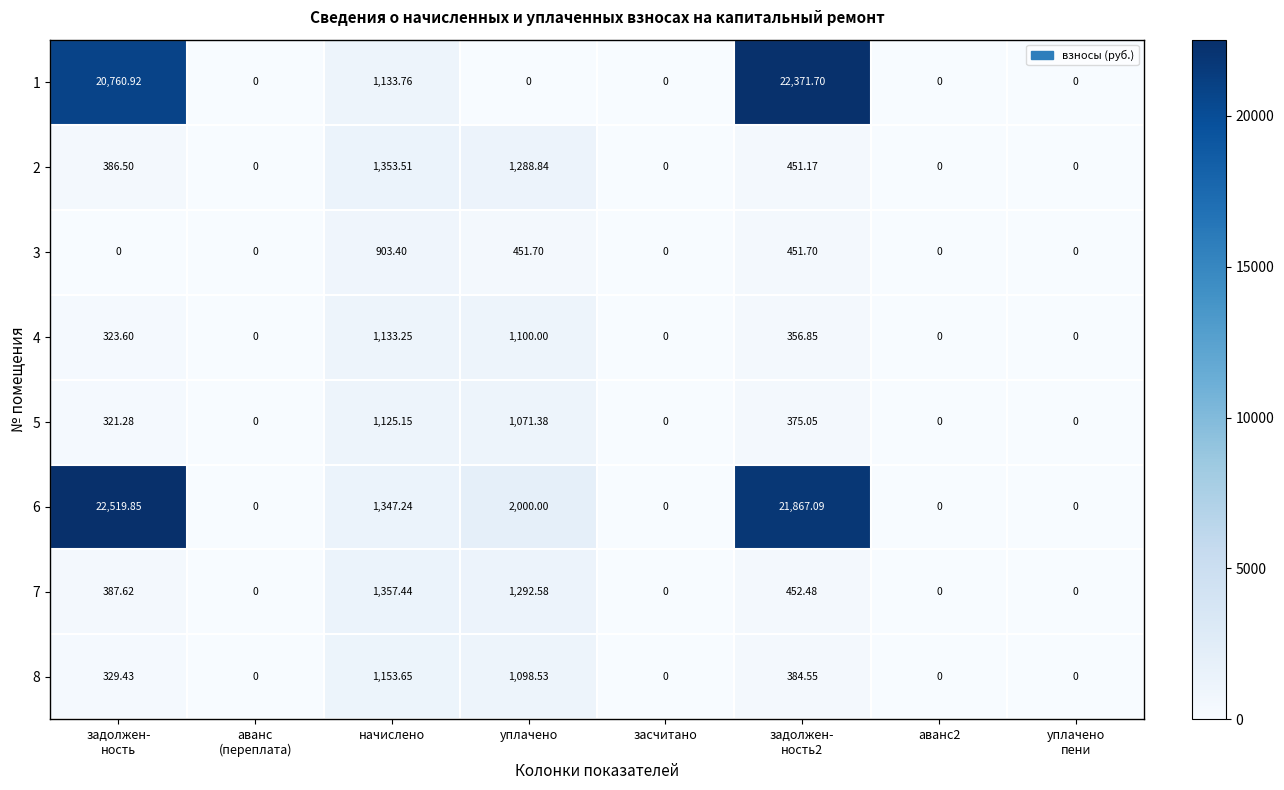

Which category has the highest value in the 3 series?

начислено